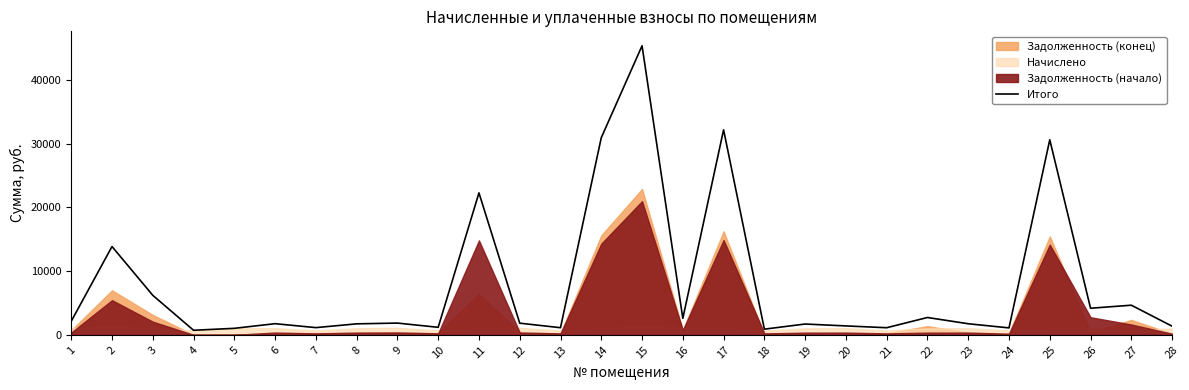

What is the difference between the values at 24 and 23?

650.4